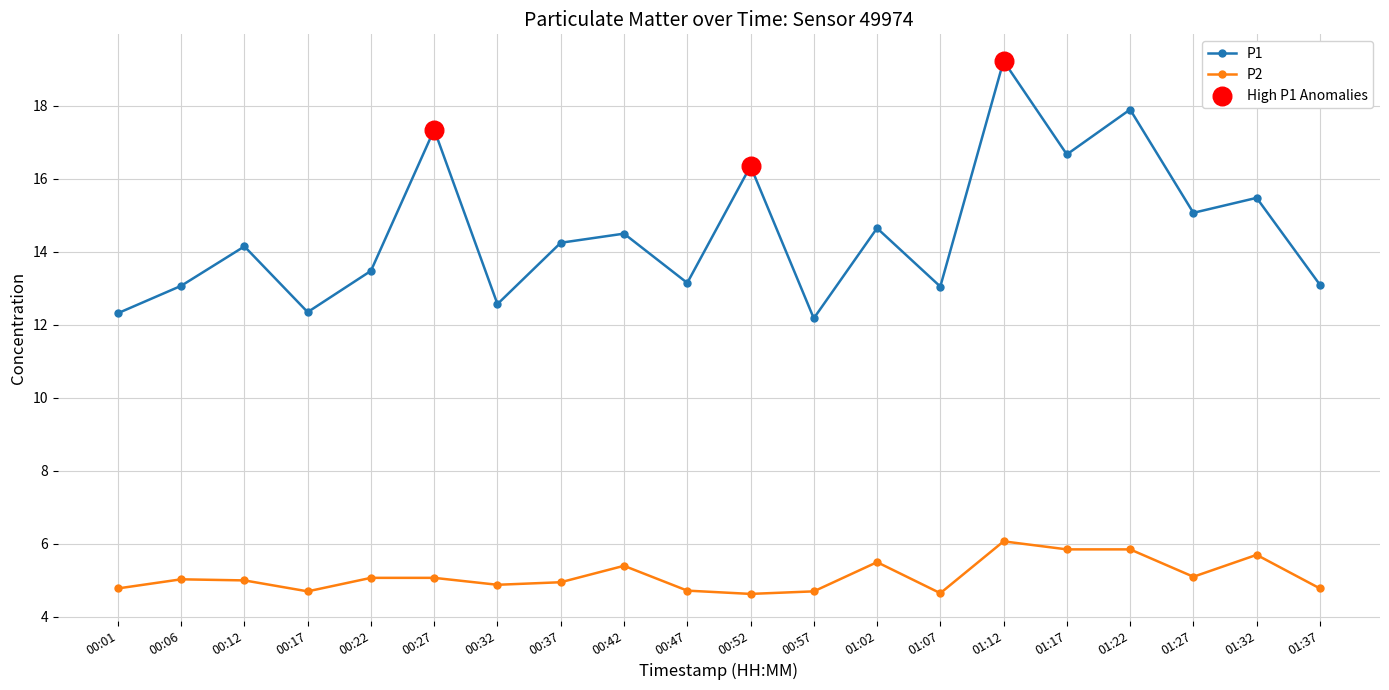

Which series has the widest spread of values?

P1